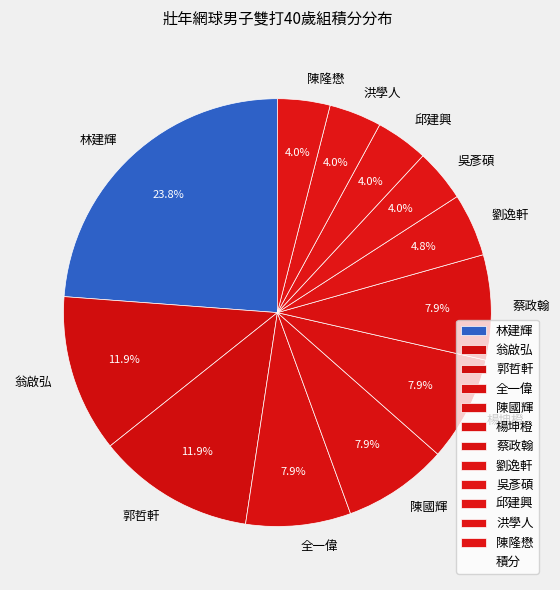

True or false: 洪學人 accounts for 4% of the total.

True